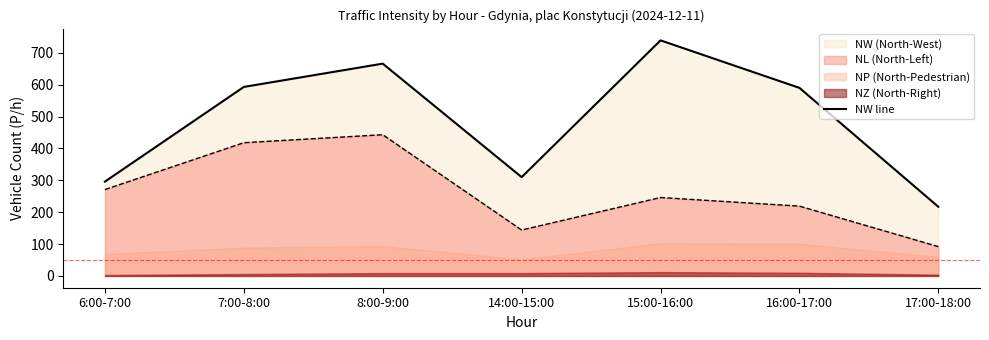

Where does the data first go above 590?

7:00-8:00